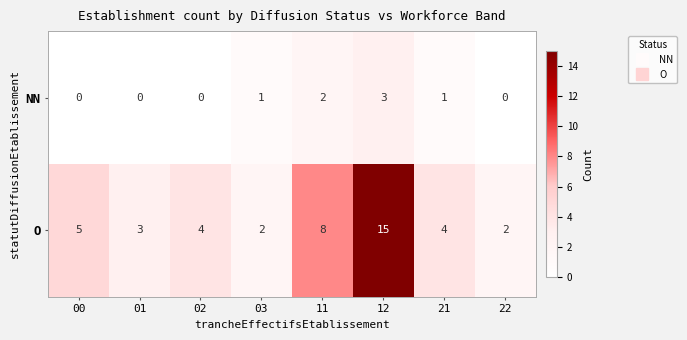

What is the maximum value shown in the chart?

15